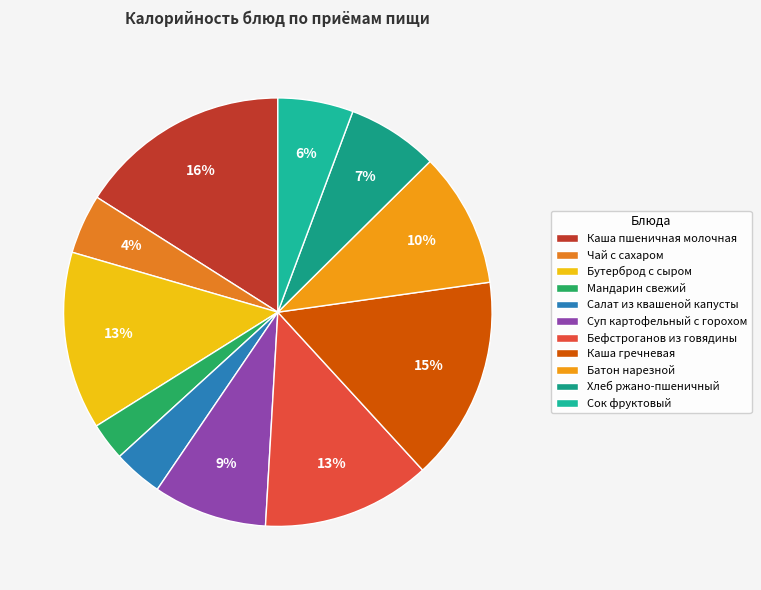

Which slice is the smallest?

Мандарин свежий